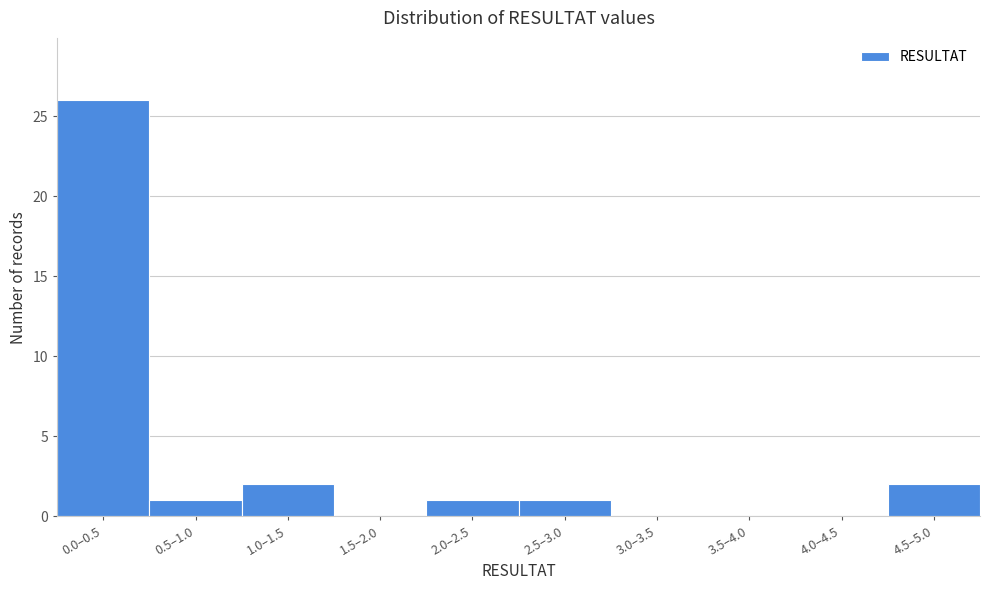

Reading left to right, what are all the values shown in this chart?

0.0–0.5=26	0.5–1.0=1	1.0–1.5=2	1.5–2.0=0	2.0–2.5=1	2.5–3.0=1	3.0–3.5=0	3.5–4.0=0	4.0–4.5=0	4.5–5.0=2